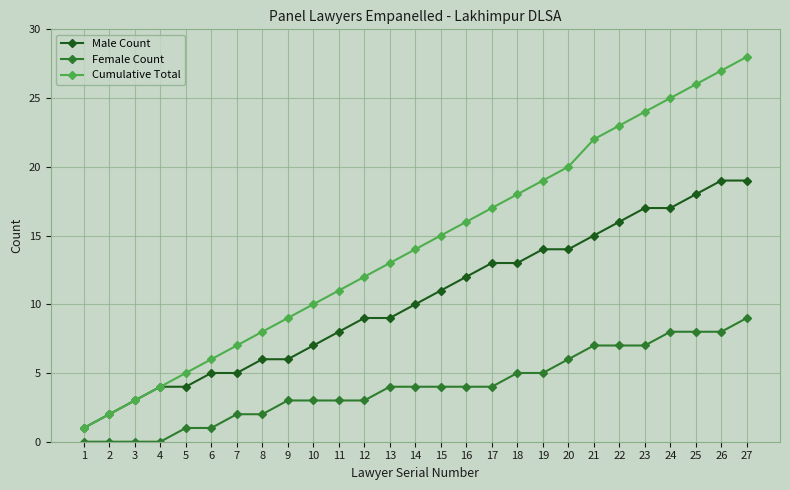

What is the value of the Female Count point at the 25th from the left?

8